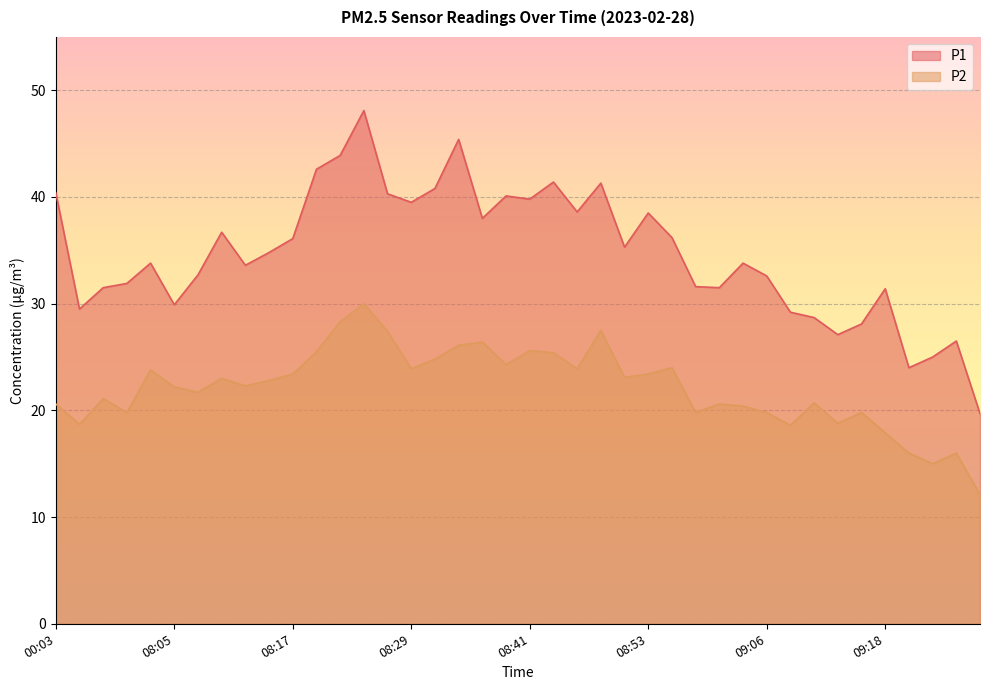

True or false: P2 and P1 cross at least once.

False